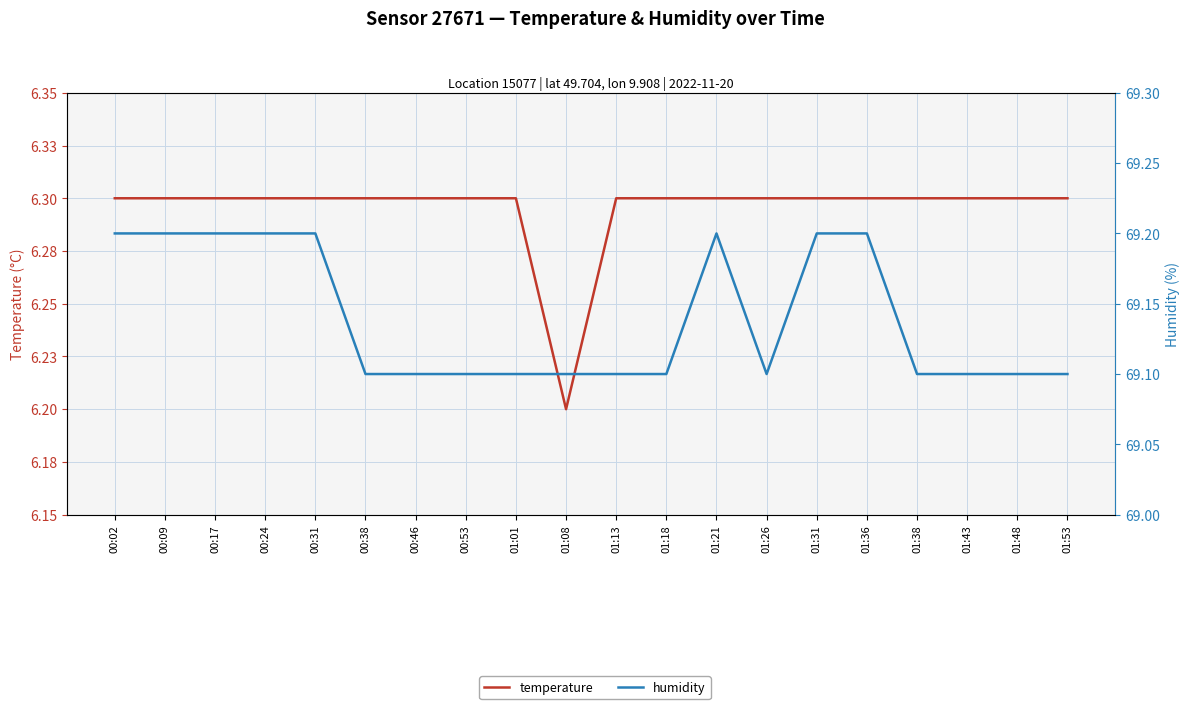

What is the value of the humidity point at the 17th from the left?

69.1